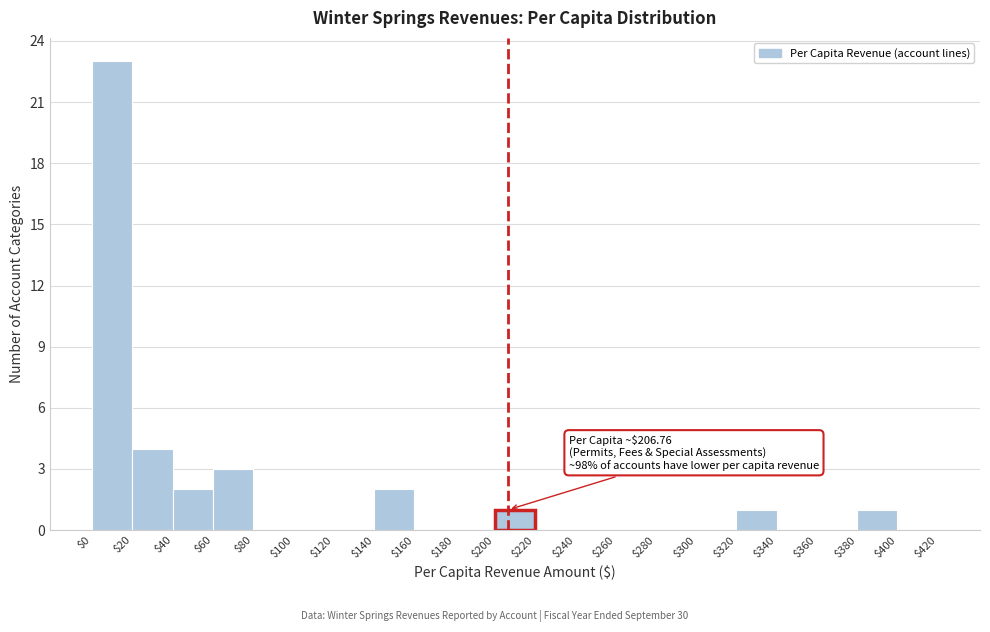

Which range on the x-axis has the tallest bar?

$0 to $20